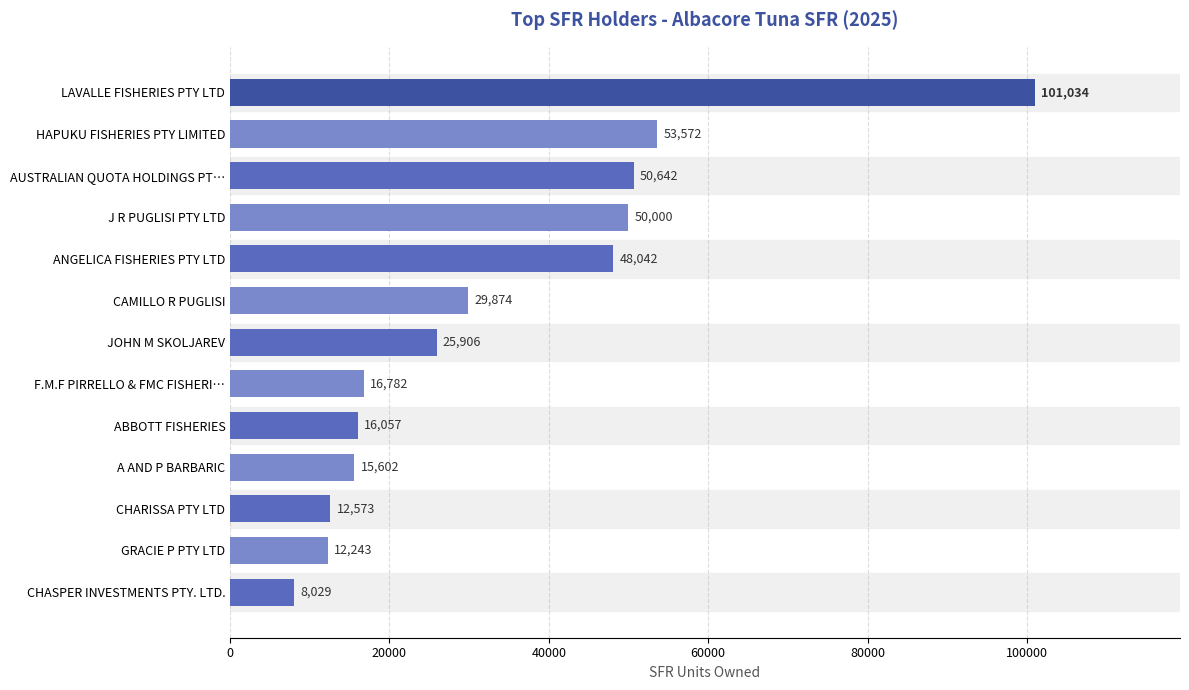

How many bars are there in total?

13